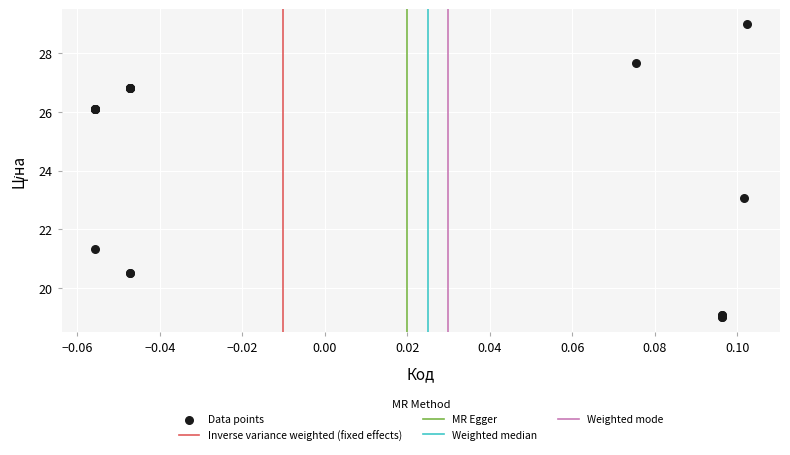

What Y value in the scatter plot is closest to 24?

23.1